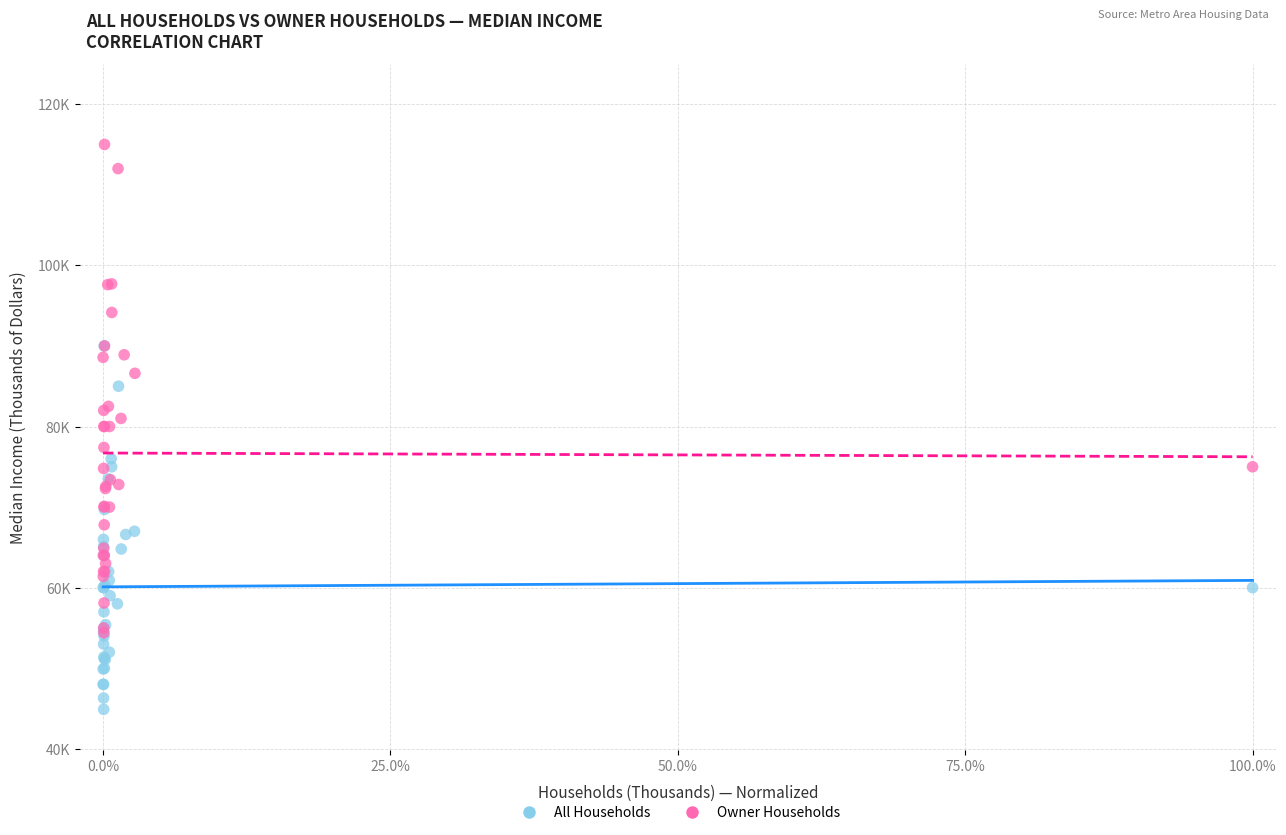

Which series has the largest Y range (max minus min)?

Owner Households